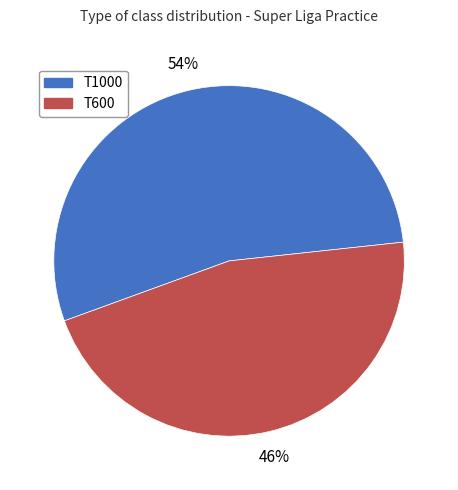

Rank the categories by value from lowest to highest.

T600, T1000